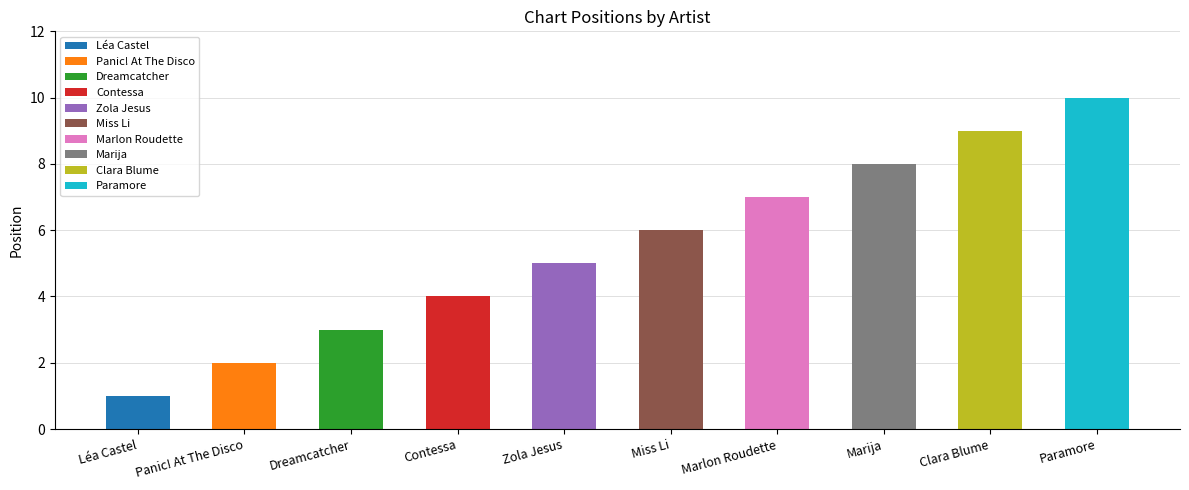

What is the greatest value displayed?

10